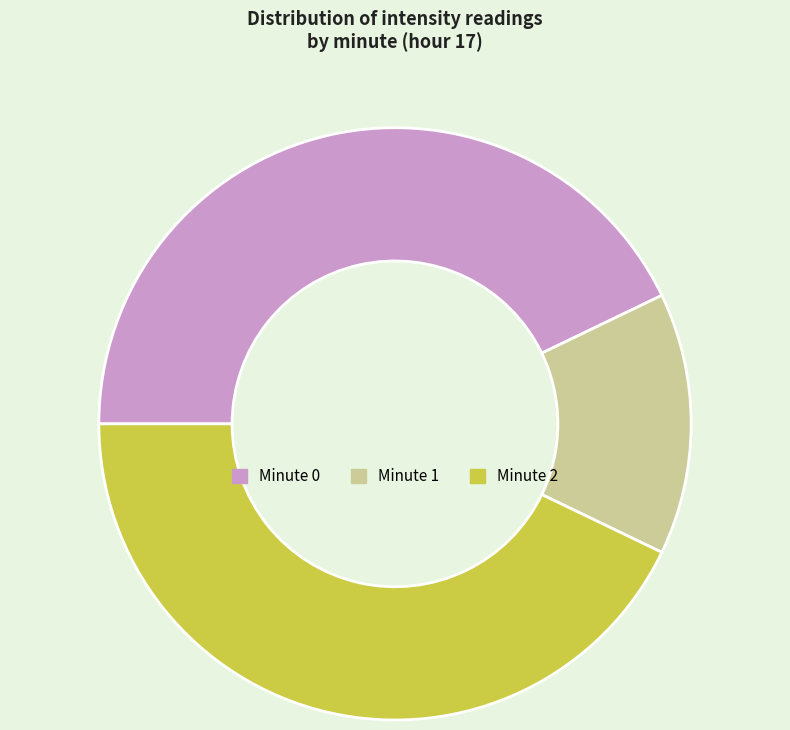

True or false: Minute 2 accounts for 28% of the total.

False